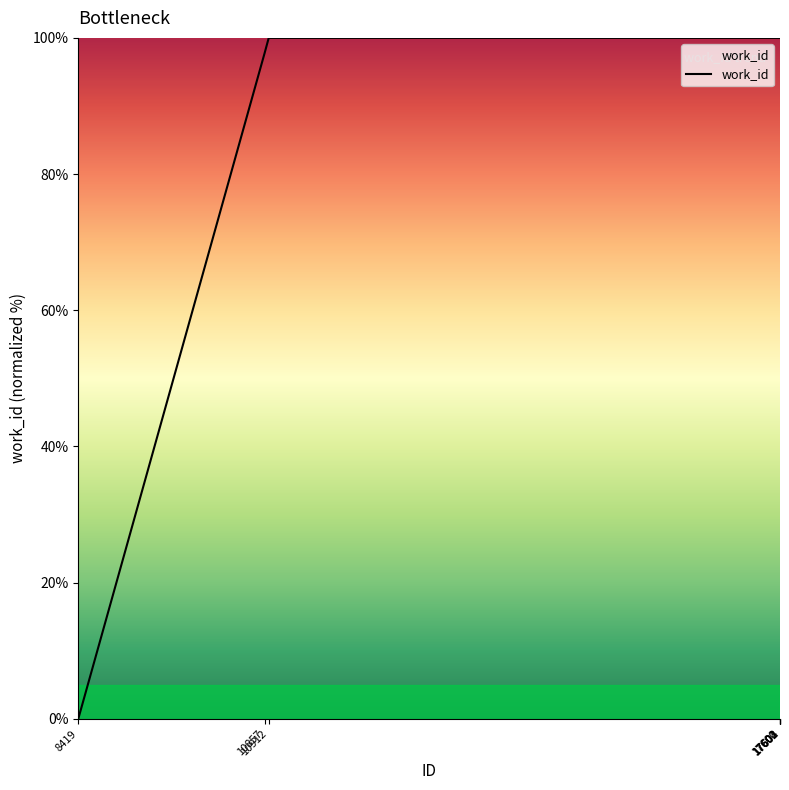

What is the difference between the second highest and minimum values?

100.0